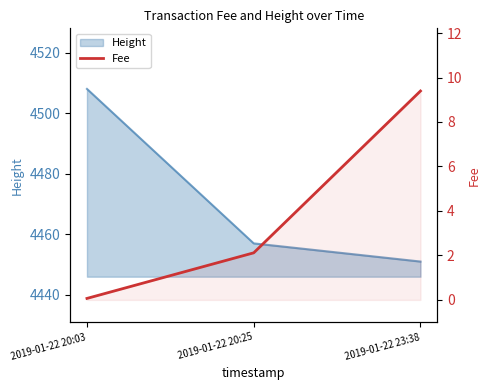

The chart shows a value of 3.2 at 2019-01-22 20:25. True or false?

False